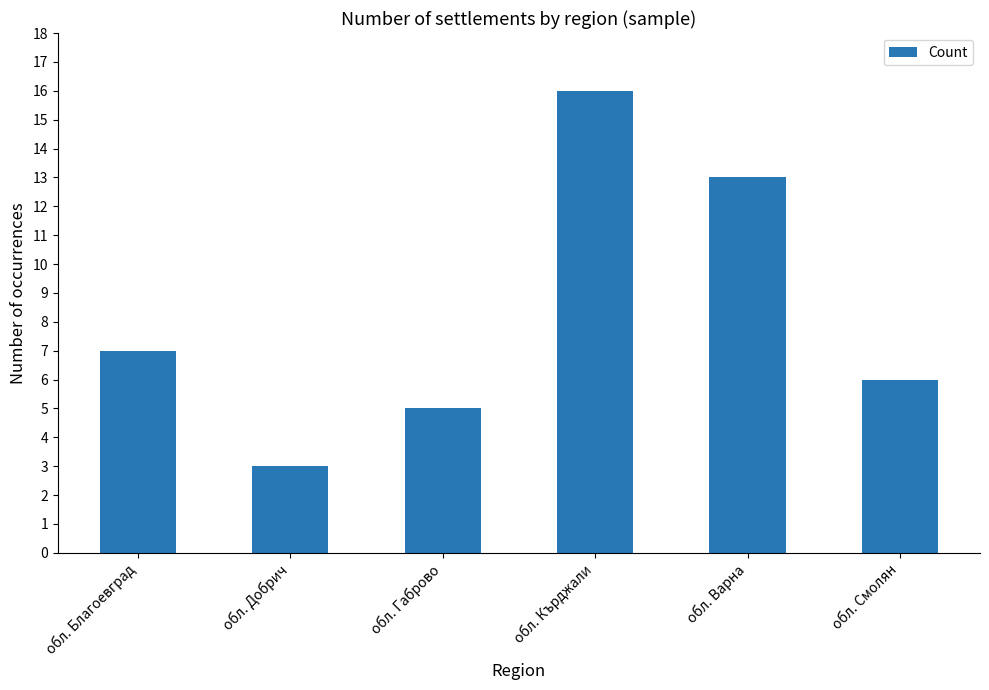

What is the minimum value shown in the chart?

3